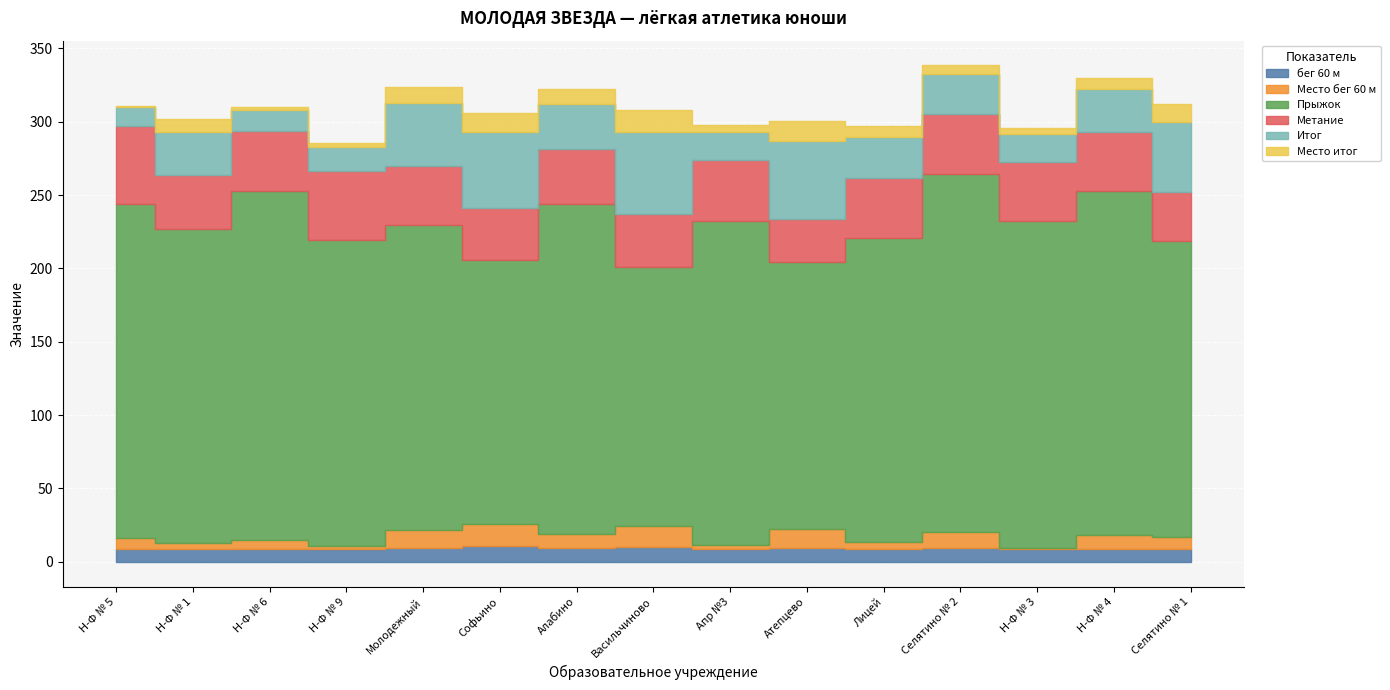

True or false: Прыжок has a value of 221.0 at Апр №3.

True